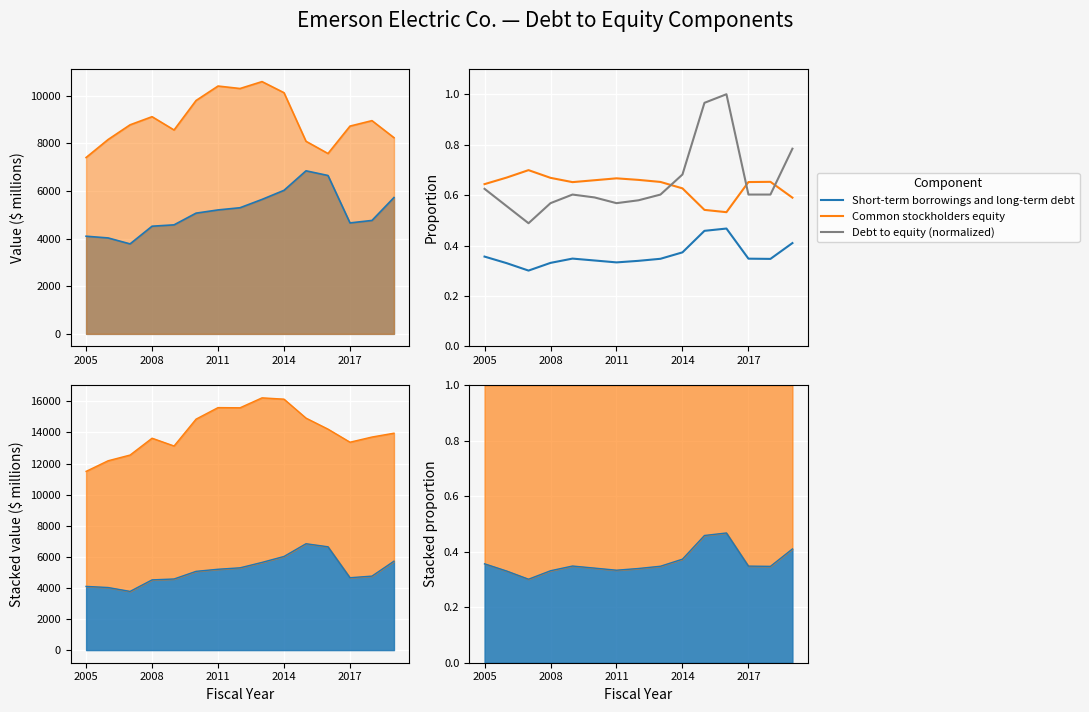

At which category does the chart reach its peak across all series?

11